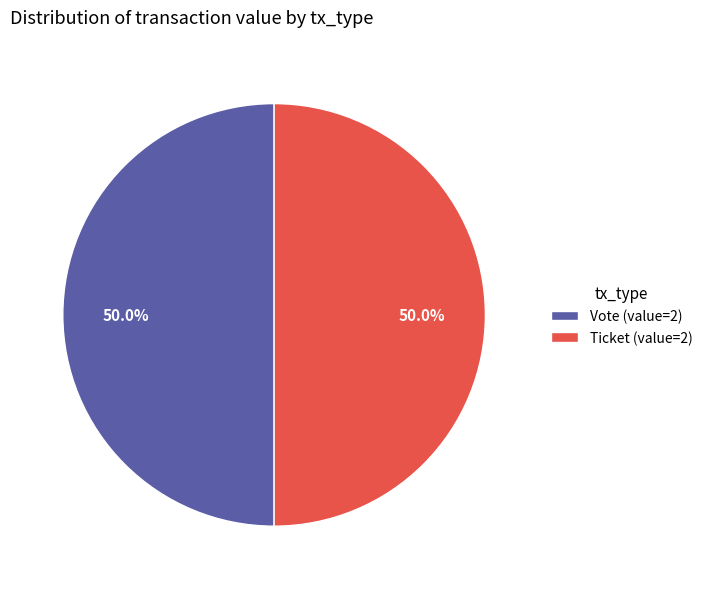

To the nearest percent, what is the difference between the largest and smallest slice percentages?

0%